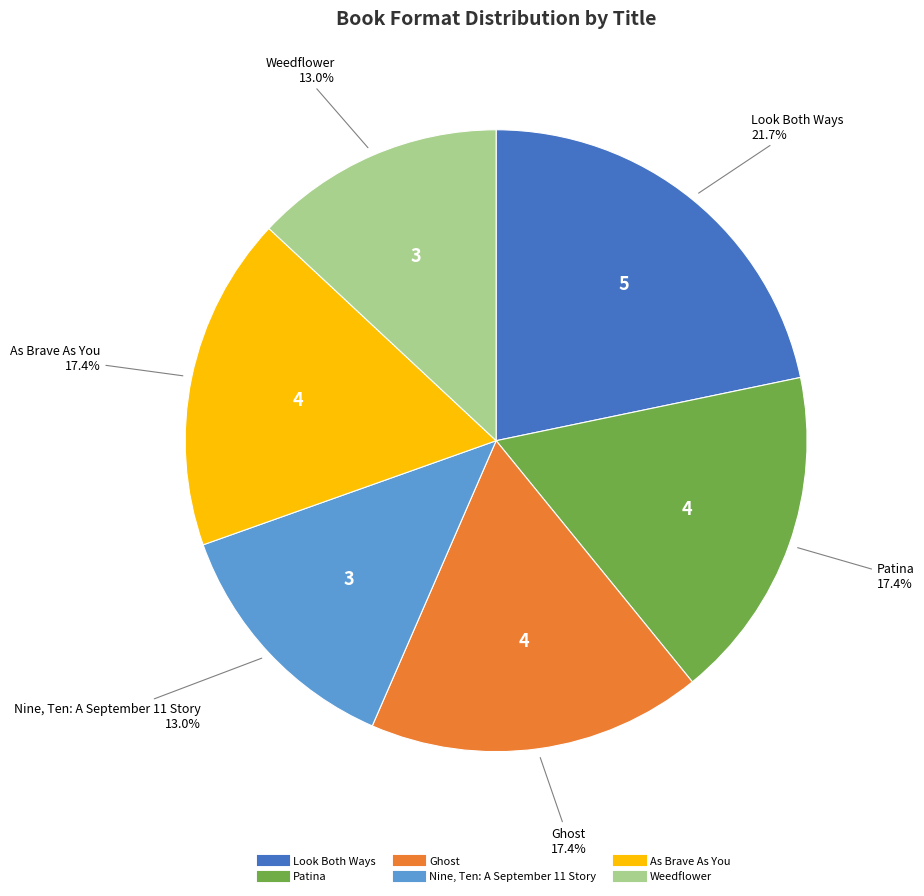

Does Nine, Ten: A September 11 Story represent more than half of the total?

No